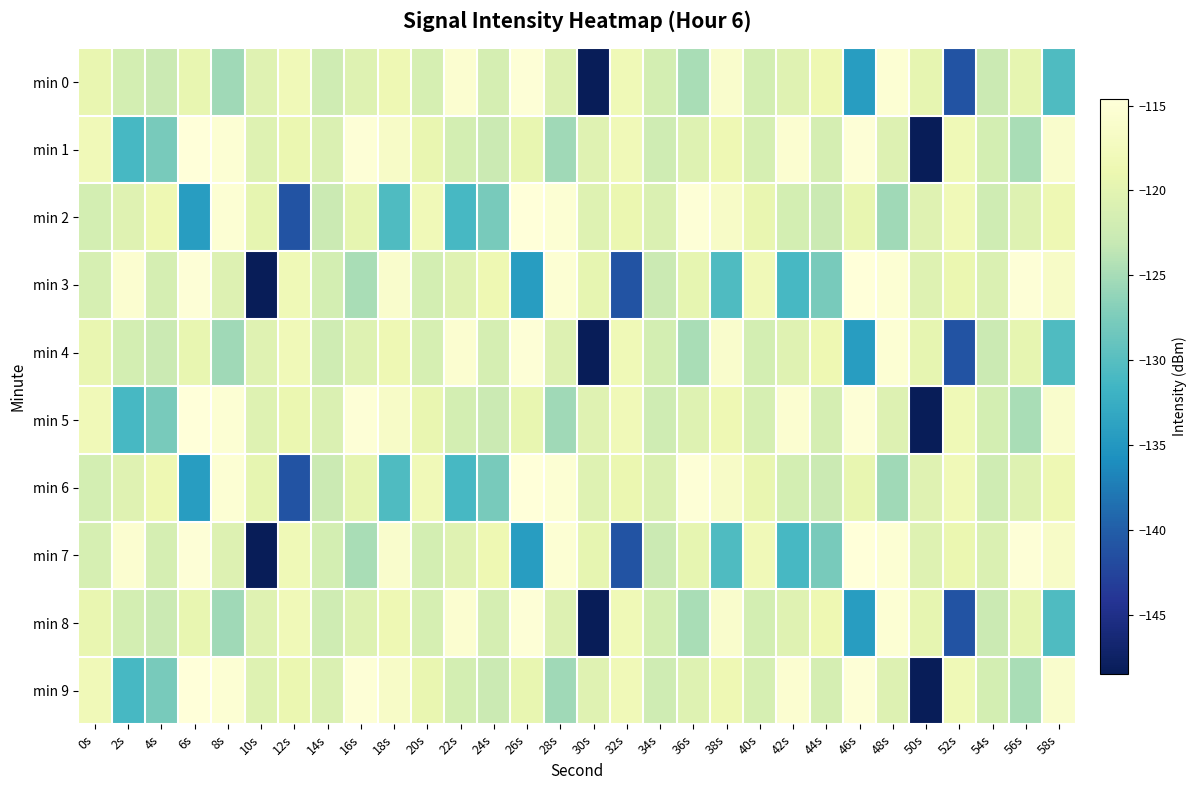

Reading left to right, transcribe all the data shown in this chart.

min 0: 0s=-119.2	2s=-121.7	4s=-122.6	6s=-119.4	8s=-125.5	10s=-120.4	12s=-118.1	14s=-122.2	16s=-120.6	18s=-118.6	20s=-121.5	22s=-115.6	24s=-121.5	26s=-115.0	28s=-120.7	30s=-148.5	32s=-118.2	34s=-121.7	36s=-124.9	38s=-116.0	40s=-121.7	42s=-120.3	44s=-118.6	46s=-134.5	48s=-115.1	50s=-119.6	52s=-141.0	54s=-122.6	56s=-119.6	58s=-130.6
min 1: 0s=-118.1	2s=-131.1	4s=-127.8	6s=-114.6	8s=-115.2	10s=-120.5	12s=-119.0	14s=-120.8	16s=-115.0	18s=-116.6	20s=-119.2	22s=-121.7	24s=-122.6	26s=-119.4	28s=-125.5	30s=-120.4	32s=-118.1	34s=-122.2	36s=-120.6	38s=-118.6	40s=-121.5	42s=-115.6	44s=-121.5	46s=-115.0	48s=-120.7	50s=-148.5	52s=-118.2	54s=-121.7	56s=-124.9	58s=-116.0
min 2: 0s=-121.7	2s=-120.3	4s=-118.6	6s=-134.5	8s=-115.1	10s=-119.6	12s=-141.0	14s=-122.6	16s=-119.6	18s=-130.6	20s=-118.1	22s=-131.1	24s=-127.8	26s=-114.6	28s=-115.2	30s=-120.5	32s=-119.0	34s=-120.8	36s=-115.0	38s=-116.6	40s=-119.2	42s=-121.7	44s=-122.6	46s=-119.4	48s=-125.5	50s=-120.4	52s=-118.1	54s=-122.2	56s=-120.6	58s=-118.6
min 3: 0s=-121.5	2s=-115.6	4s=-121.5	6s=-115.0	8s=-120.7	10s=-148.5	12s=-118.2	14s=-121.7	16s=-124.9	18s=-116.0	20s=-121.7	22s=-120.3	24s=-118.6	26s=-134.5	28s=-115.1	30s=-119.6	32s=-141.0	34s=-122.6	36s=-119.6	38s=-130.6	40s=-118.1	42s=-131.1	44s=-127.8	46s=-114.6	48s=-115.2	50s=-120.5	52s=-119.0	54s=-120.8	56s=-115.0	58s=-116.6
min 4: 0s=-119.2	2s=-121.7	4s=-122.6	6s=-119.4	8s=-125.5	10s=-120.4	12s=-118.1	14s=-122.2	16s=-120.6	18s=-118.6	20s=-121.5	22s=-115.6	24s=-121.5	26s=-115.0	28s=-120.7	30s=-148.5	32s=-118.2	34s=-121.7	36s=-124.9	38s=-116.0	40s=-121.7	42s=-120.3	44s=-118.6	46s=-134.5	48s=-115.1	50s=-119.6	52s=-141.0	54s=-122.6	56s=-119.6	58s=-130.6
min 5: 0s=-118.1	2s=-131.1	4s=-127.8	6s=-114.6	8s=-115.2	10s=-120.5	12s=-119.0	14s=-120.8	16s=-115.0	18s=-116.6	20s=-119.2	22s=-121.7	24s=-122.6	26s=-119.4	28s=-125.5	30s=-120.4	32s=-118.1	34s=-122.2	36s=-120.6	38s=-118.6	40s=-121.5	42s=-115.6	44s=-121.5	46s=-115.0	48s=-120.7	50s=-148.5	52s=-118.2	54s=-121.7	56s=-124.9	58s=-116.0
min 6: 0s=-121.7	2s=-120.3	4s=-118.6	6s=-134.5	8s=-115.1	10s=-119.6	12s=-141.0	14s=-122.6	16s=-119.6	18s=-130.6	20s=-118.1	22s=-131.1	24s=-127.8	26s=-114.6	28s=-115.2	30s=-120.5	32s=-119.0	34s=-120.8	36s=-115.0	38s=-116.6	40s=-119.2	42s=-121.7	44s=-122.6	46s=-119.4	48s=-125.5	50s=-120.4	52s=-118.1	54s=-122.2	56s=-120.6	58s=-118.6
min 7: 0s=-121.5	2s=-115.6	4s=-121.5	6s=-115.0	8s=-120.7	10s=-148.5	12s=-118.2	14s=-121.7	16s=-124.9	18s=-116.0	20s=-121.7	22s=-120.3	24s=-118.6	26s=-134.5	28s=-115.1	30s=-119.6	32s=-141.0	34s=-122.6	36s=-119.6	38s=-130.6	40s=-118.1	42s=-131.1	44s=-127.8	46s=-114.6	48s=-115.2	50s=-120.5	52s=-119.0	54s=-120.8	56s=-115.0	58s=-116.6
min 8: 0s=-119.2	2s=-121.7	4s=-122.6	6s=-119.4	8s=-125.5	10s=-120.4	12s=-118.1	14s=-122.2	16s=-120.6	18s=-118.6	20s=-121.5	22s=-115.6	24s=-121.5	26s=-115.0	28s=-120.7	30s=-148.5	32s=-118.2	34s=-121.7	36s=-124.9	38s=-116.0	40s=-121.7	42s=-120.3	44s=-118.6	46s=-134.5	48s=-115.1	50s=-119.6	52s=-141.0	54s=-122.6	56s=-119.6	58s=-130.6
min 9: 0s=-118.1	2s=-131.1	4s=-127.8	6s=-114.6	8s=-115.2	10s=-120.5	12s=-119.0	14s=-120.8	16s=-115.0	18s=-116.6	20s=-119.2	22s=-121.7	24s=-122.6	26s=-119.4	28s=-125.5	30s=-120.4	32s=-118.1	34s=-122.2	36s=-120.6	38s=-118.6	40s=-121.5	42s=-115.6	44s=-121.5	46s=-115.0	48s=-120.7	50s=-148.5	52s=-118.2	54s=-121.7	56s=-124.9	58s=-116.0